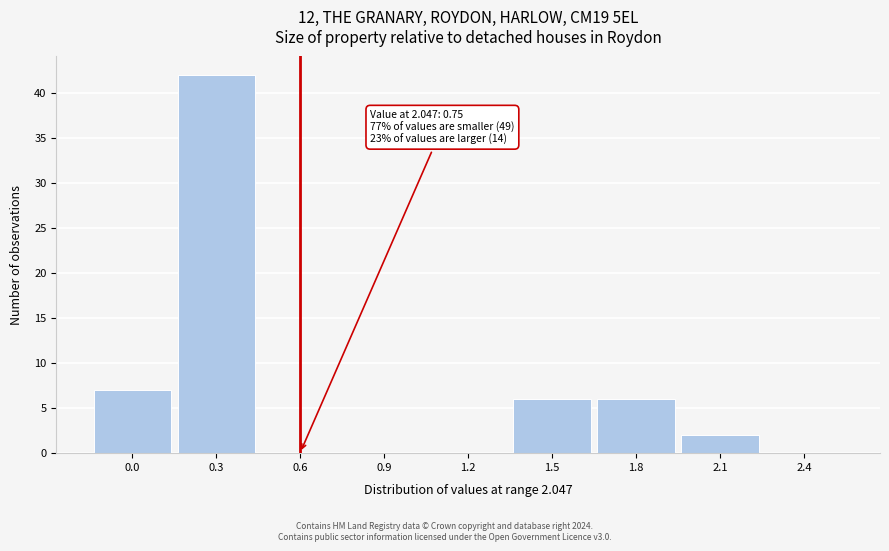

Reading left to right, extract all data points from this chart.

0.0=7	0.3=42	0.6=0	0.9=0	1.2=0	1.5=6	1.8=6	2.1=2	2.4=0